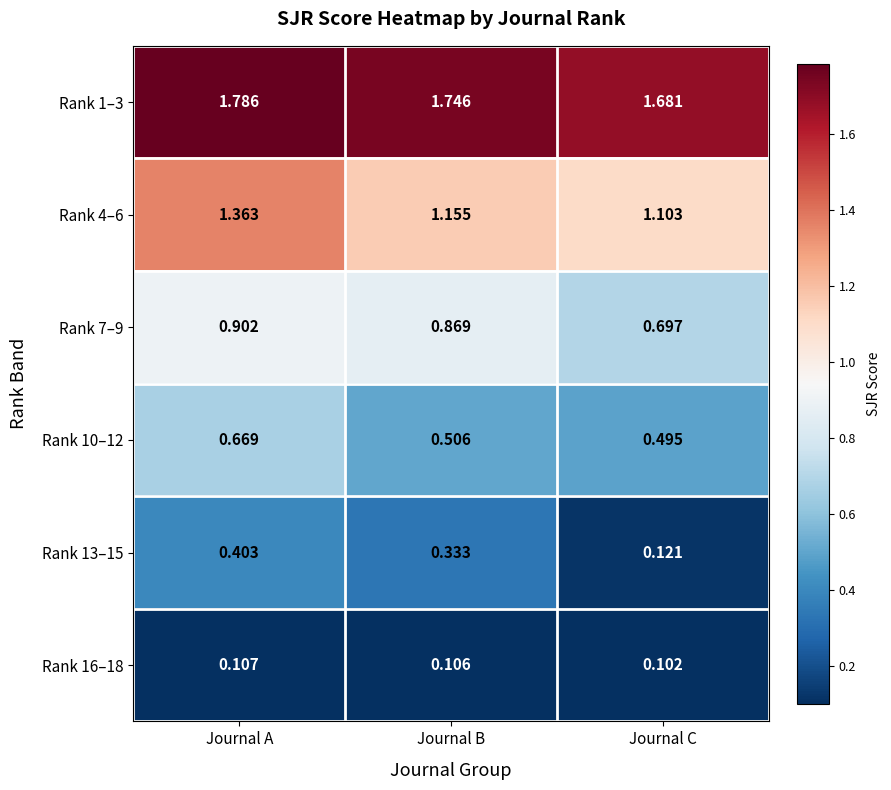

At how many categories does at least one series exceed 1?

3